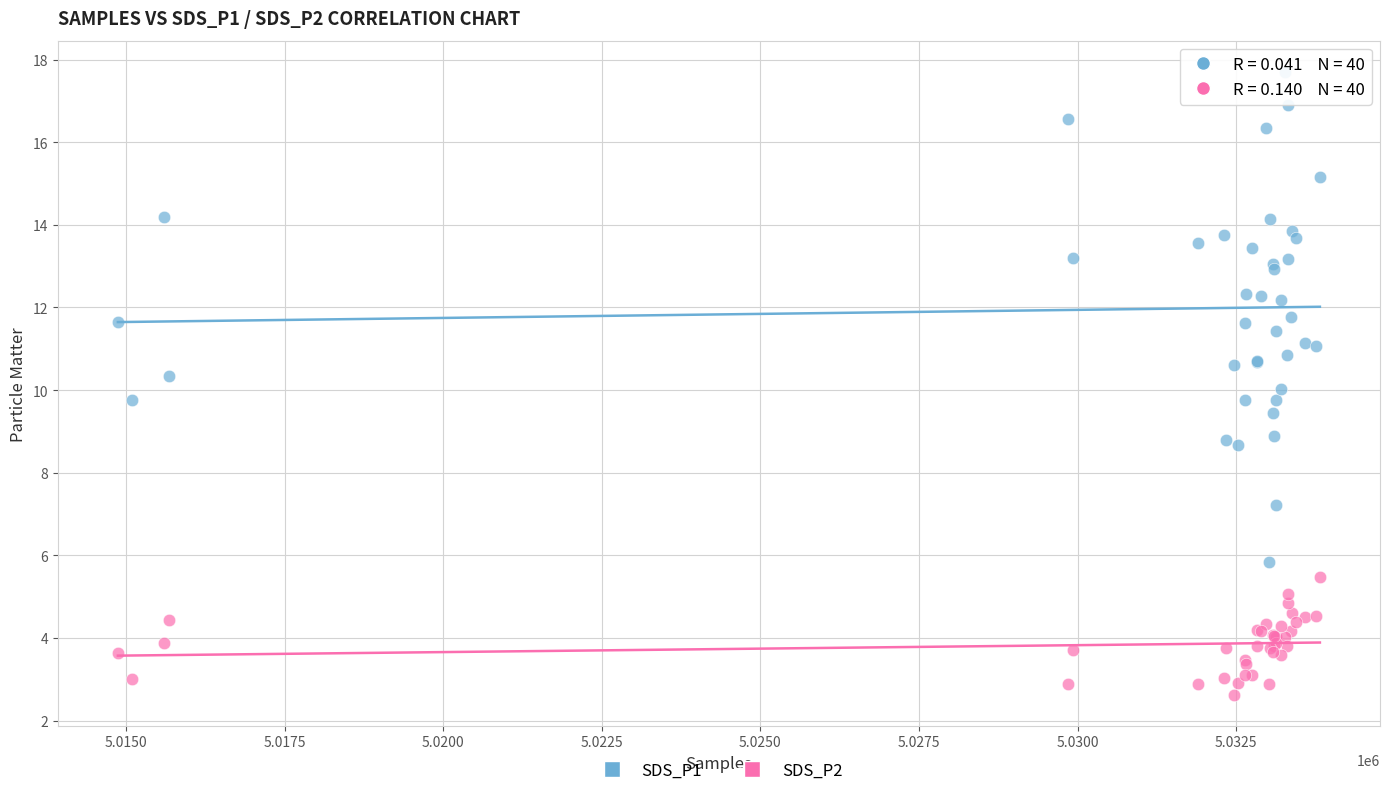

Which series has the largest Y range (max minus min)?

SDS_P1